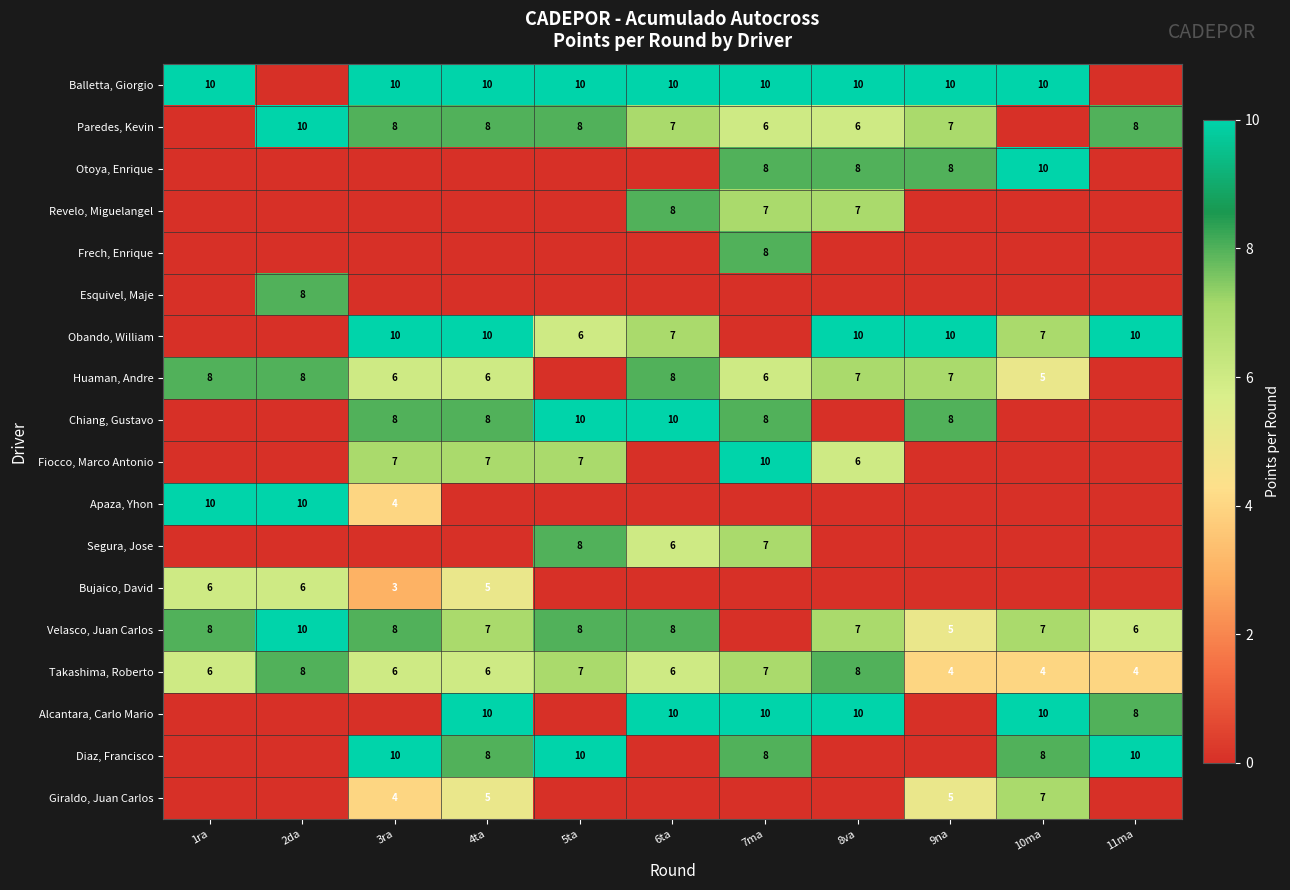

What is the maximum value for Takashima, Roberto?

8